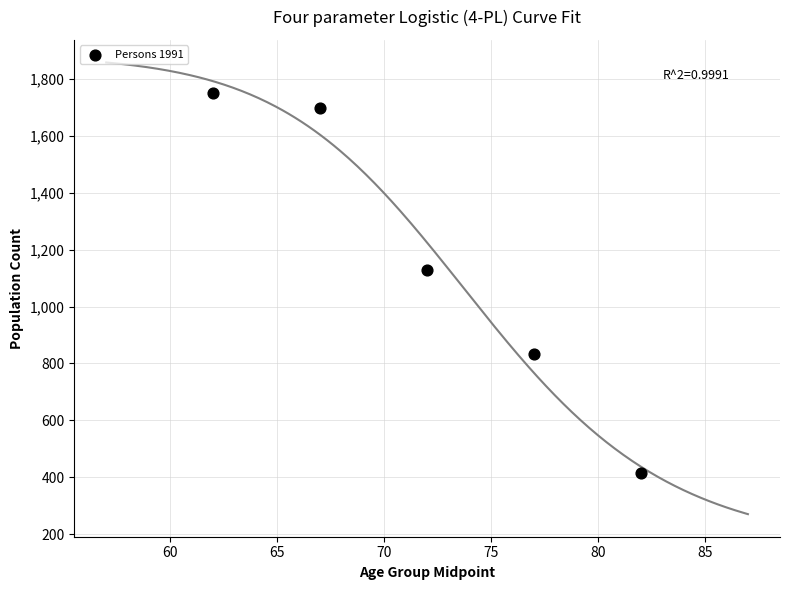

What is the range of X values (max minus min)?

20